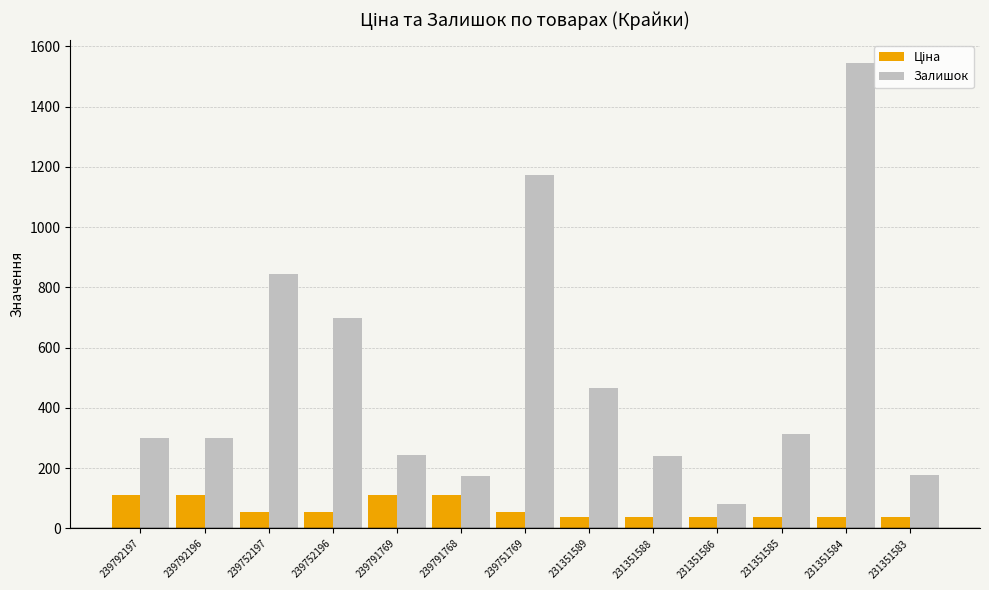

What is the greatest value displayed?

1545.0